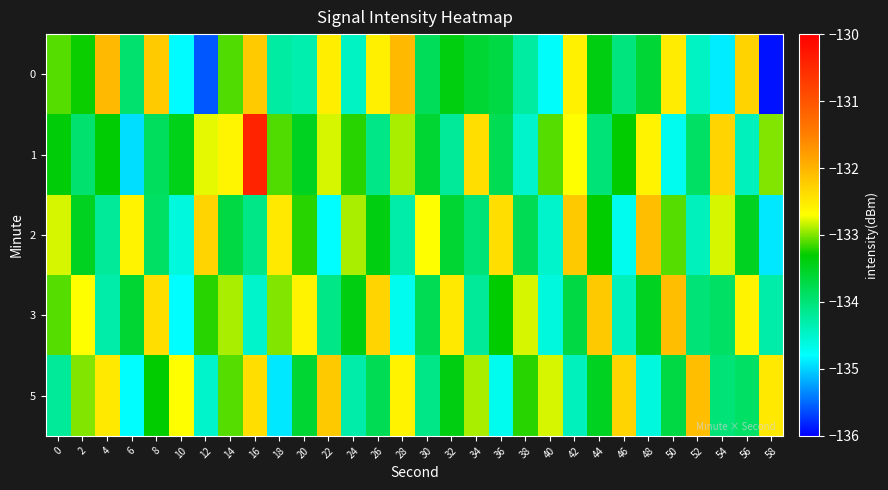

At which category is the sum across all series the highest?

16